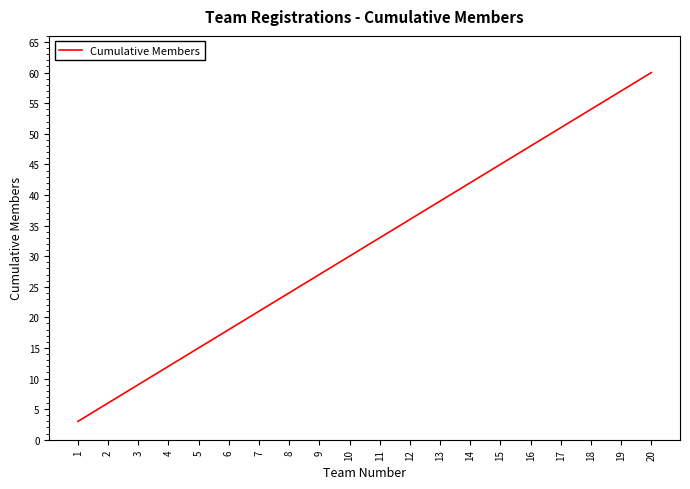

What is the sum of all values?

630